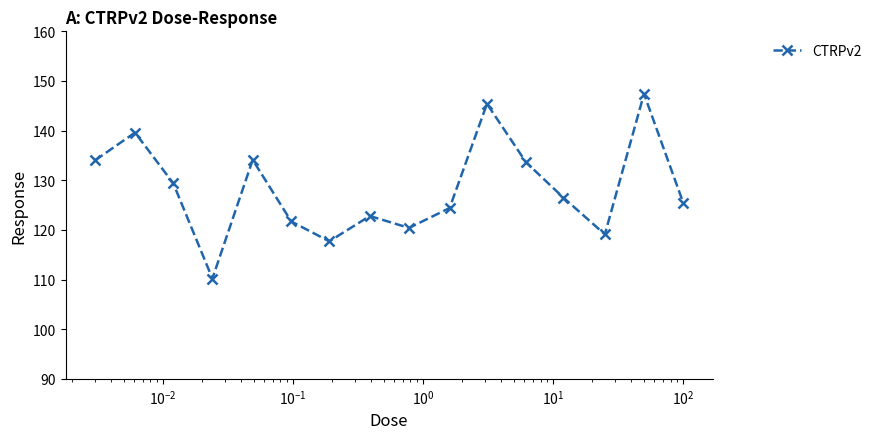

How many interior local peaks (higher than both neighbors) does the data have?

5